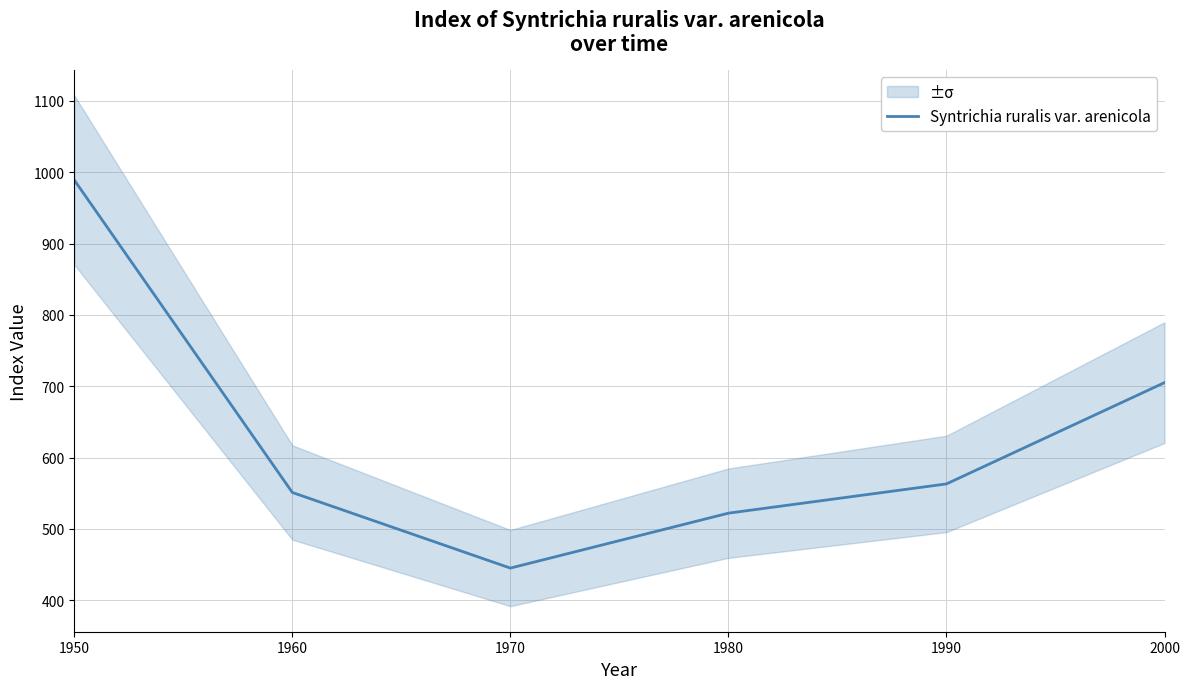

How many distinct data groups are displayed?

1